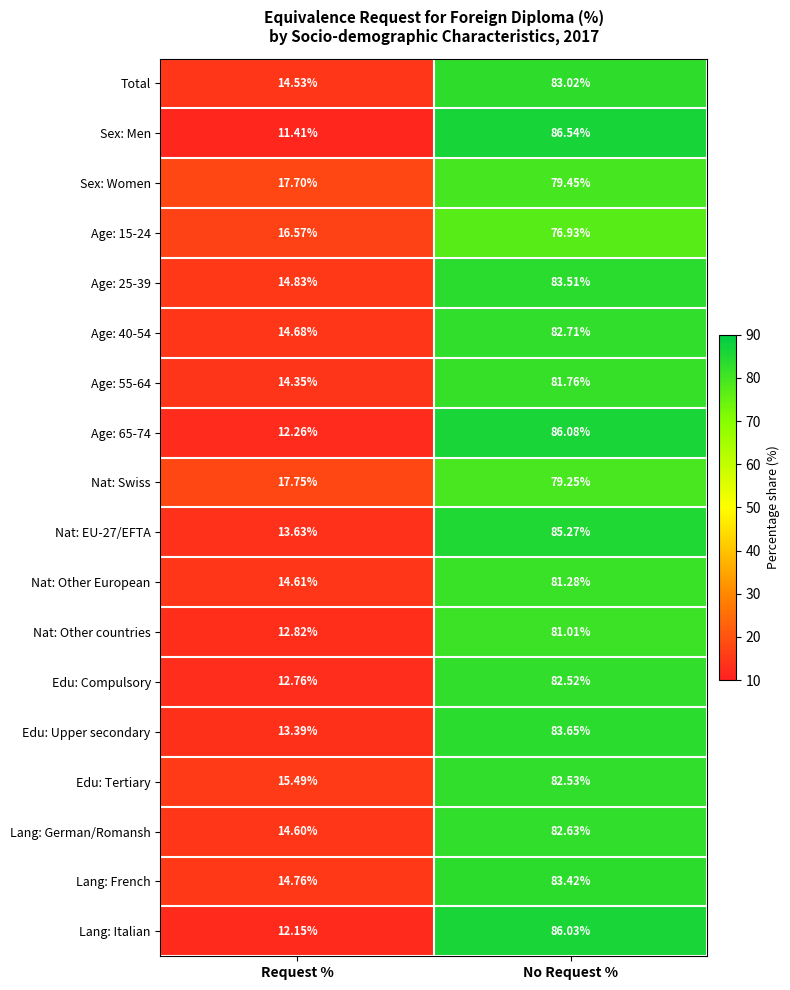

At how many categories does at least one series exceed 60?

1